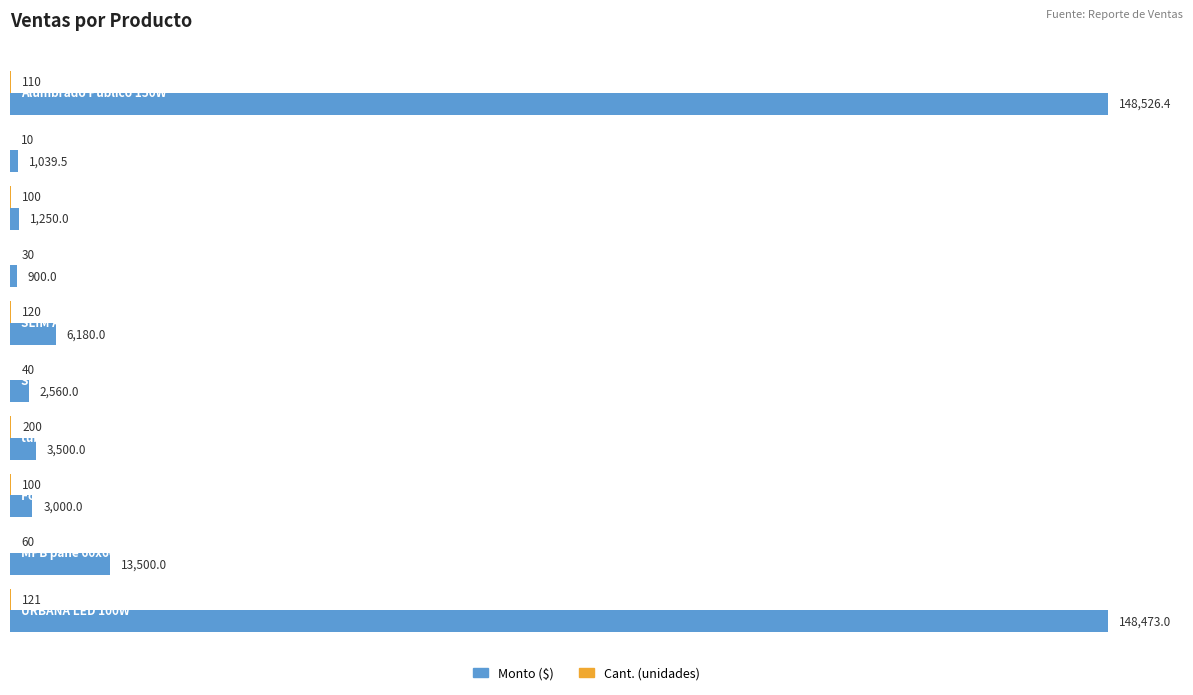

What is the maximum value shown in the chart?

148526.4